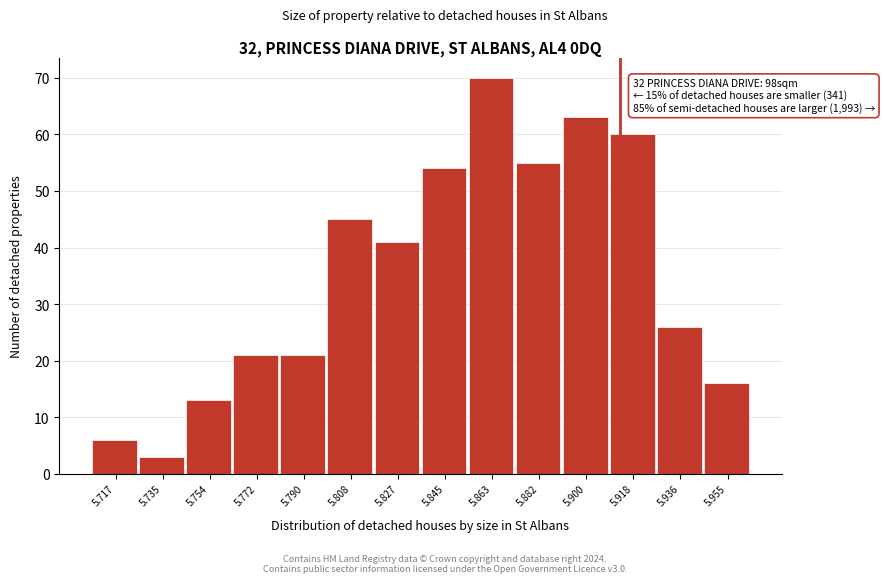

Reading left to right, list all the values displayed in this chart.

6	3	13	21	21	45	41	54	70	55	63	60	26	16